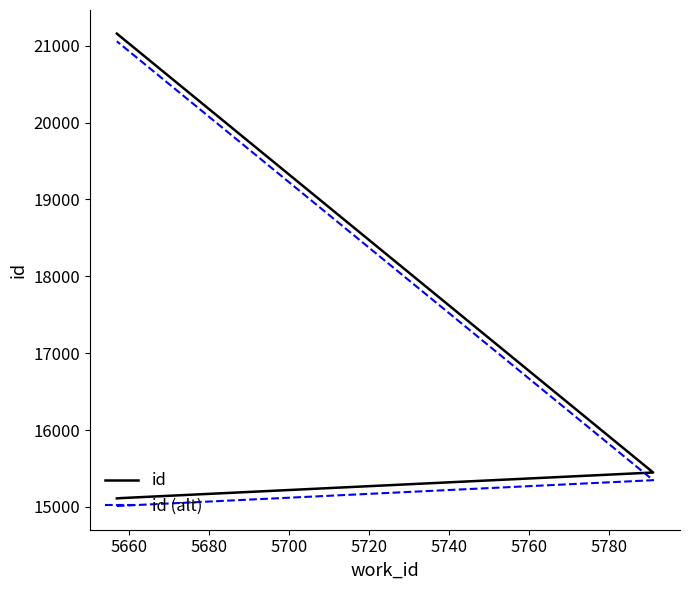

What is the difference between the maximum and minimum values in the id series?

6047